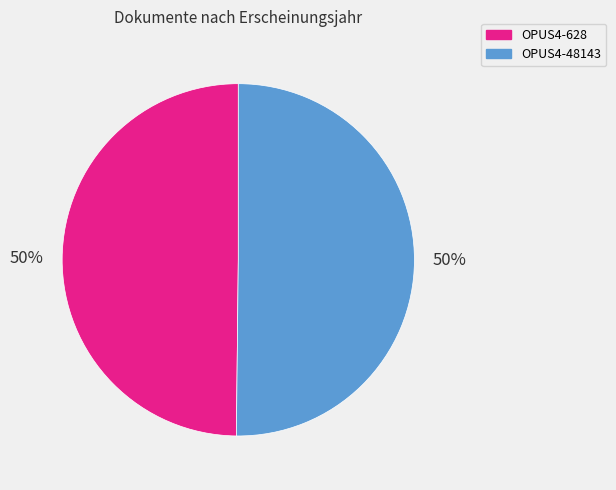

Approximately how many times larger is the value at OPUS4-48143 compared to OPUS4-628?

1.0